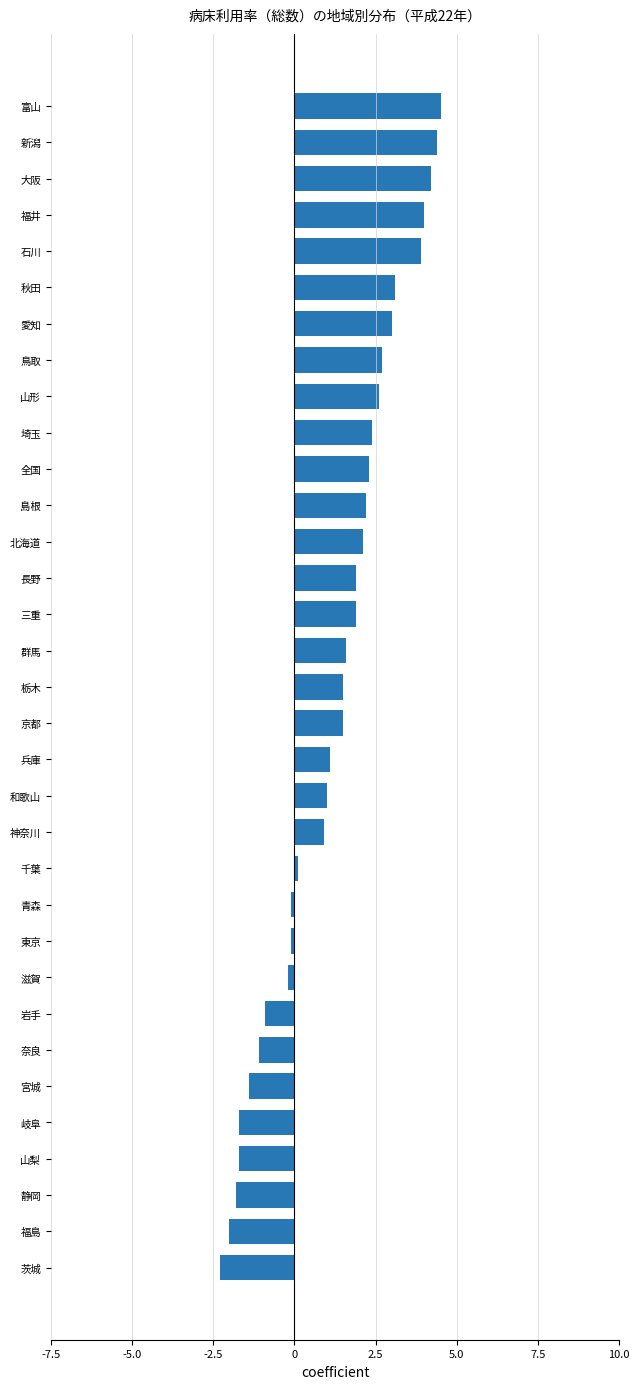

What is the greatest value displayed?

4.5